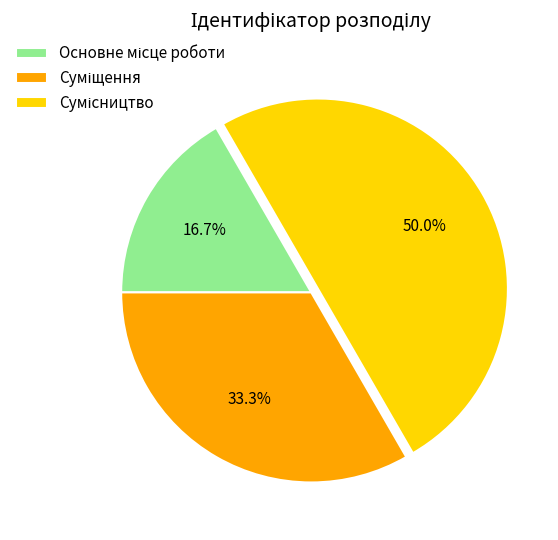

Between Сумісництво and Основне місце роботи, which is larger?

Сумісництво